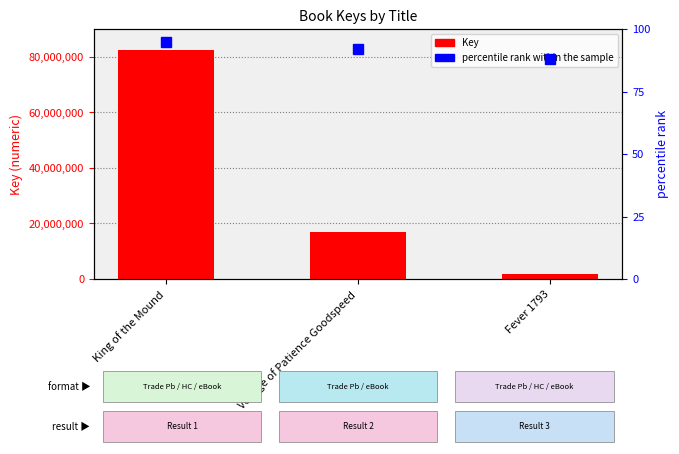

At how many categories does at least one series exceed 78549019?

1